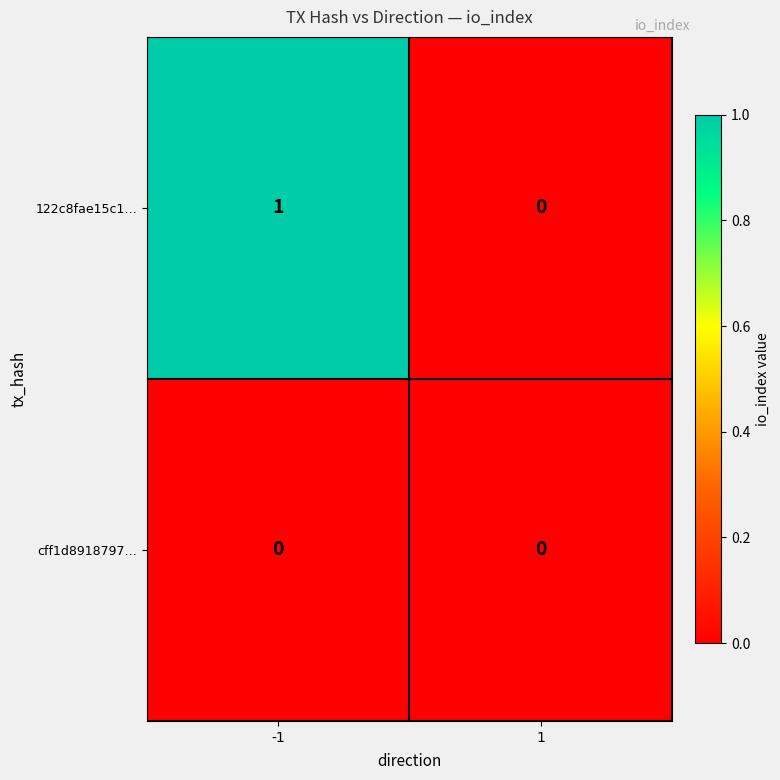

Which series has the widest spread of values?

122c8fae15c1…